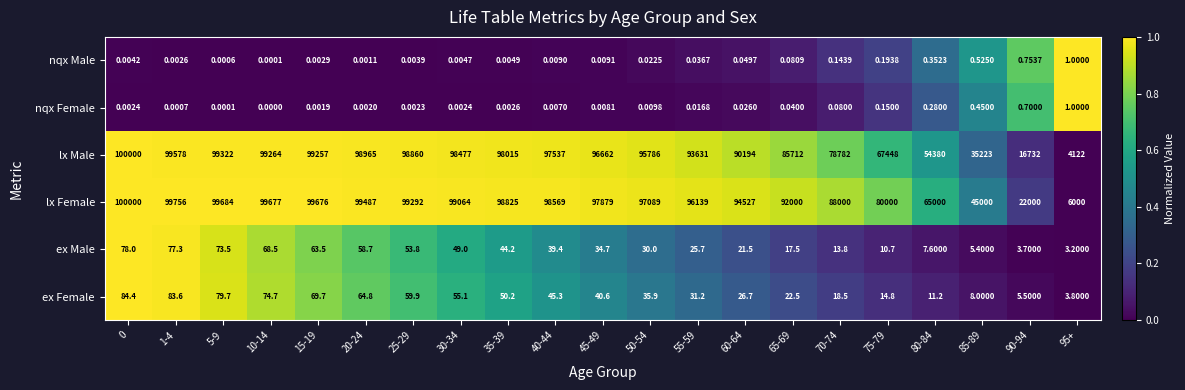

What is the total value across all series at 80-84?

119399.4